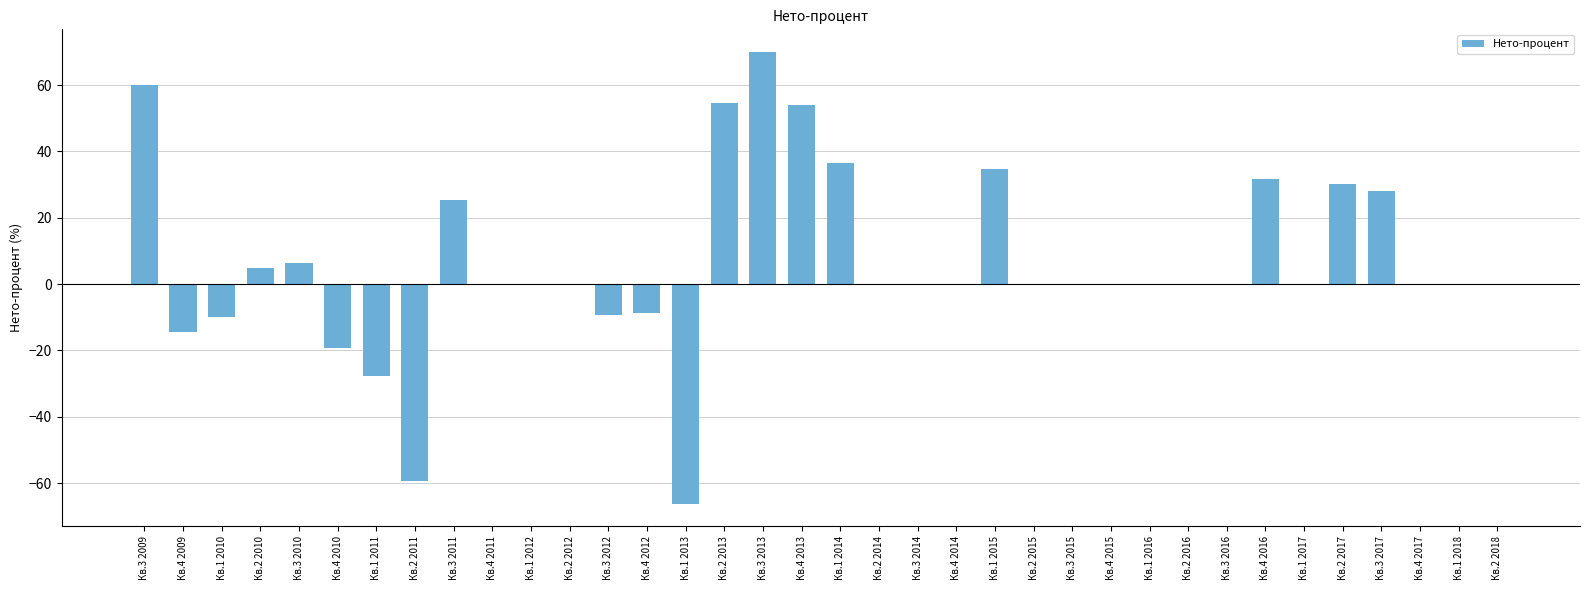

Reading left to right, list all the values displayed in this chart.

59.9	-14.6	-10.0	4.8	6.4	-19.2	-27.7	-59.3	25.3	0.0	0.0	0.0	-9.4	-8.7	-66.2	54.7	70.0	54.0	36.6	0.0	0.0	0.0	34.7	0.0	0.0	0.0	0.0	0.0	0.0	31.6	0.0	30.1	28.2	0.0	0.0	0.0